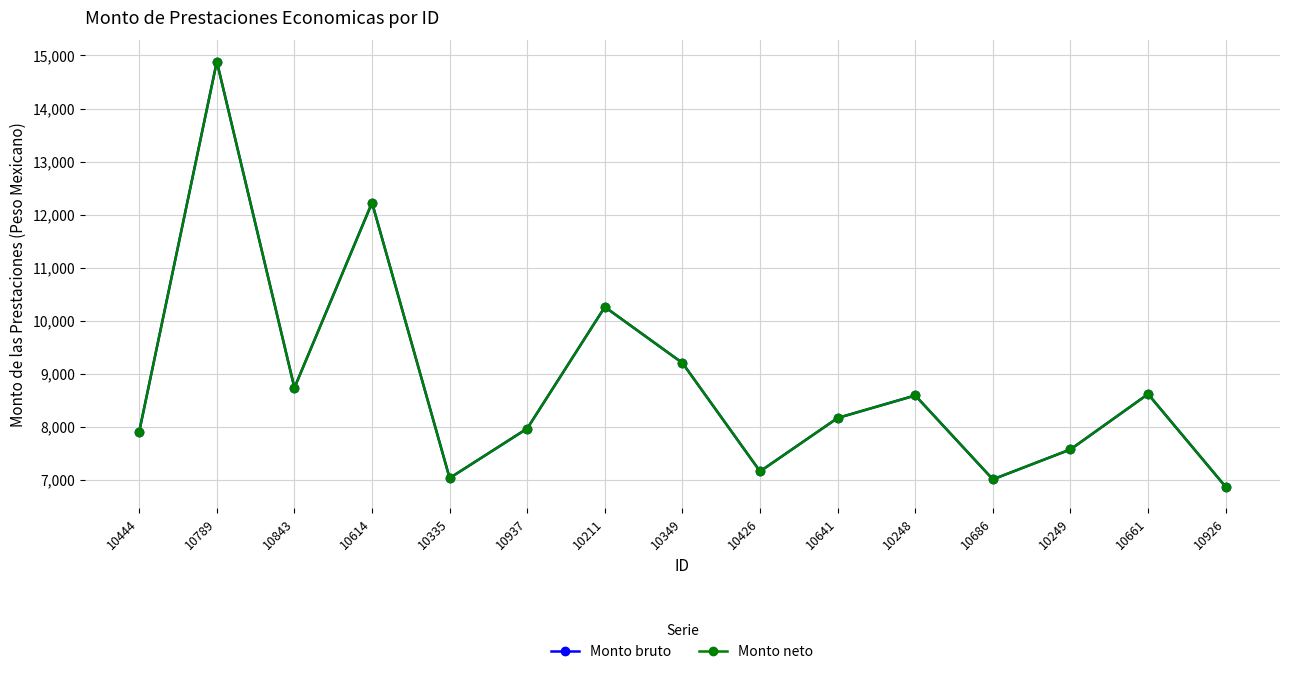

Is this an area chart (filled region under the line)?

No